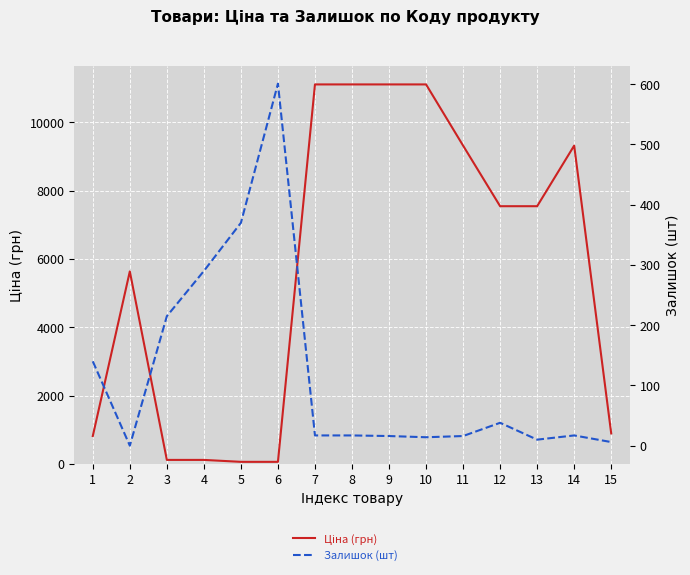

The Ціна (грн) series shows 1424.6 at 15. True or false?

False